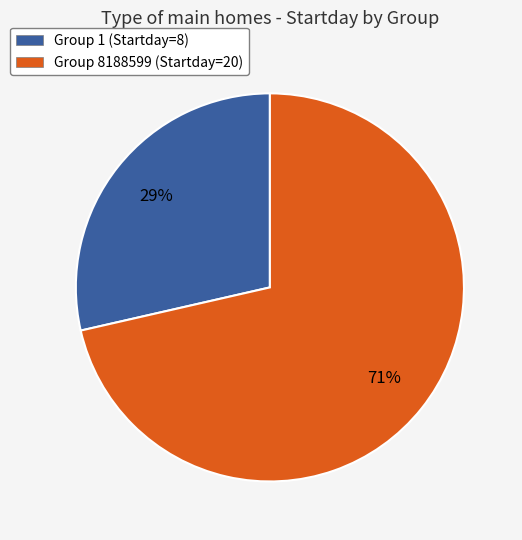

The Group 8188599 (Startday=20) slice represents 81% of the pie. True or false?

False